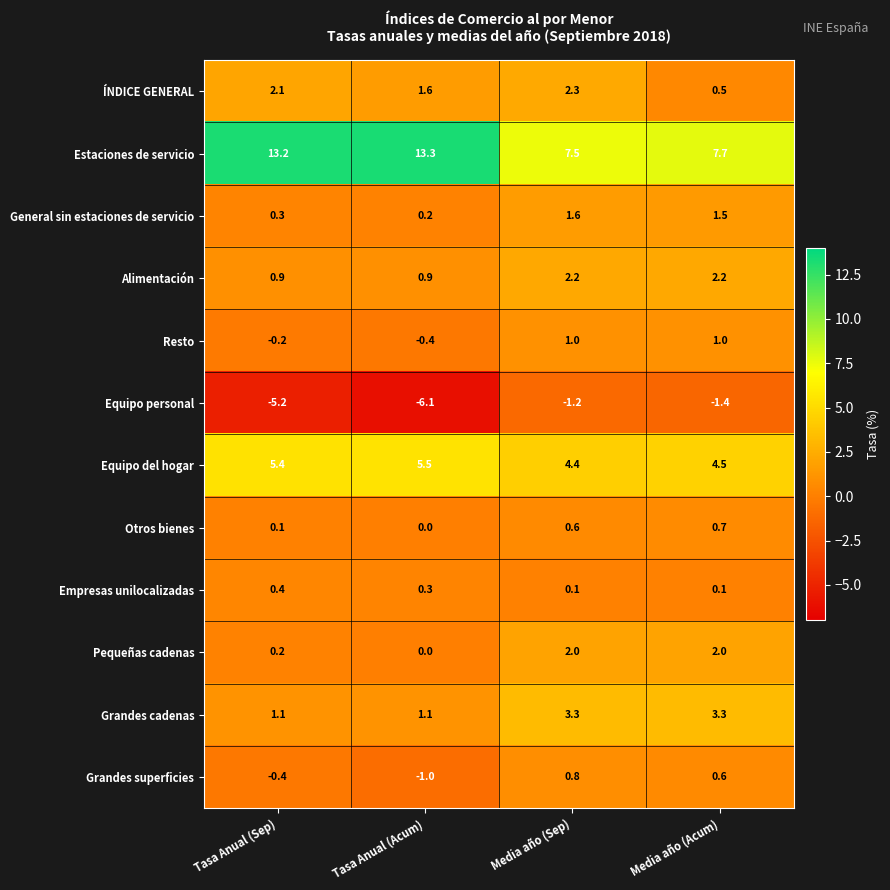

What is the greatest value displayed?

13.3